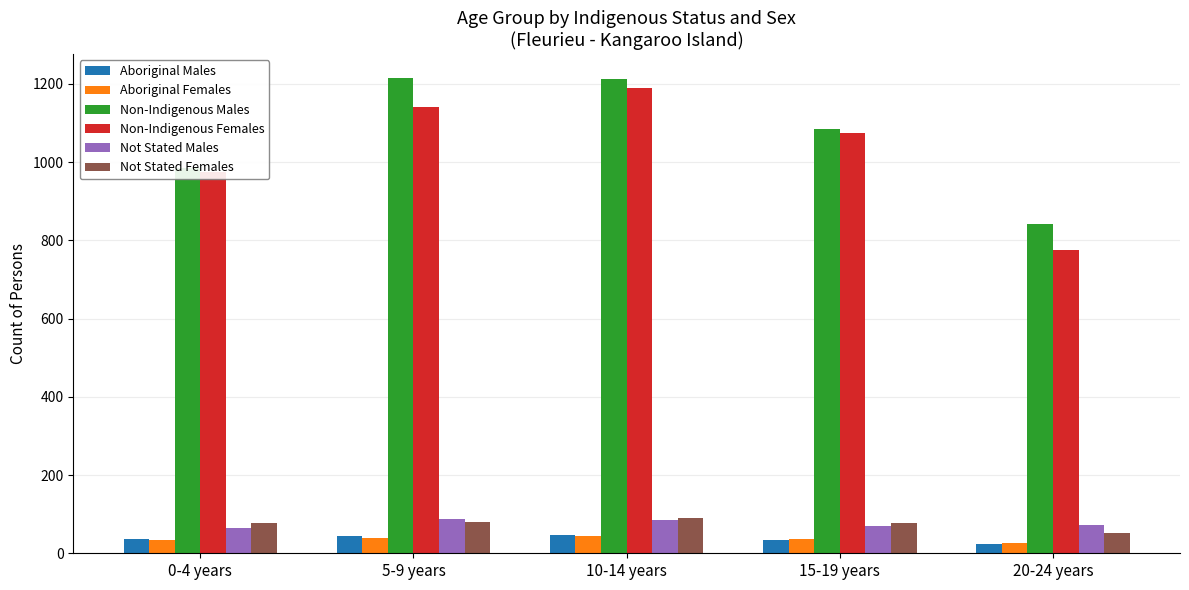

What is the maximum value for Aboriginal Females?

44